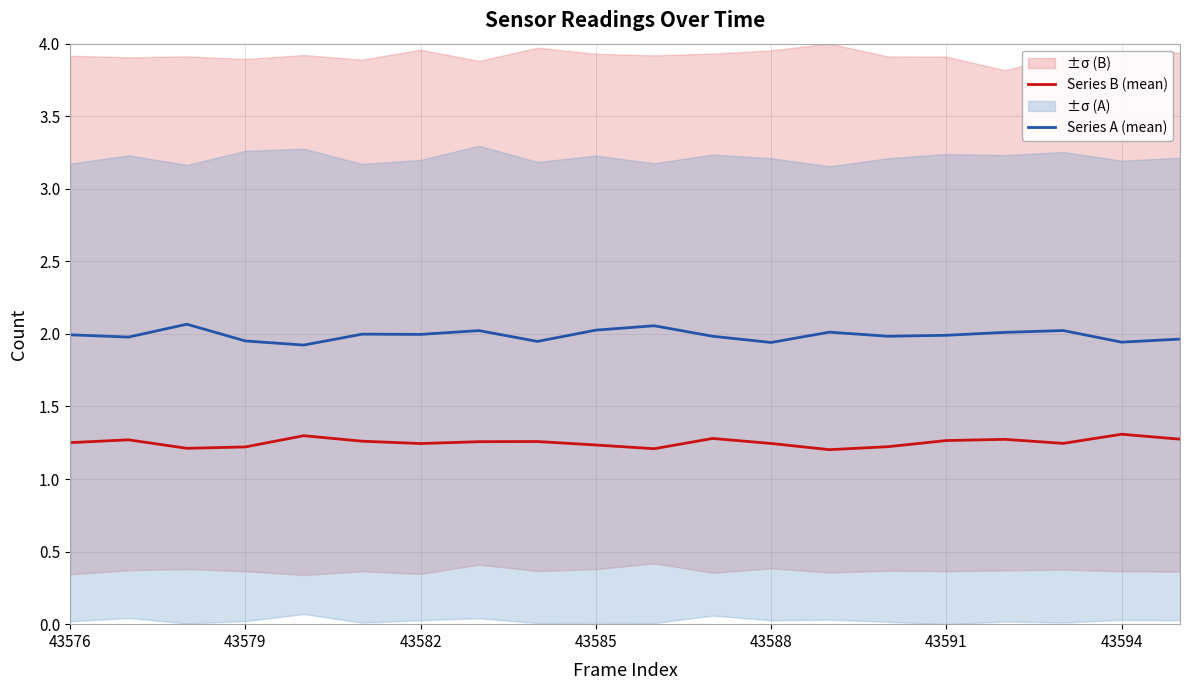

True or false: Series A (mean) and Series B (mean) intersect in this chart.

False